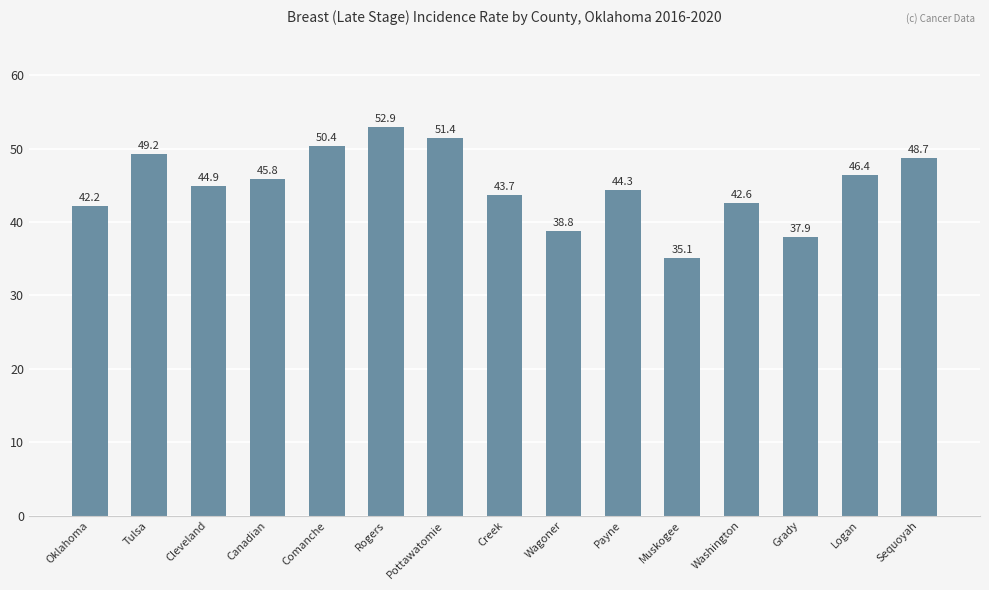

How many data points does each series have?

15